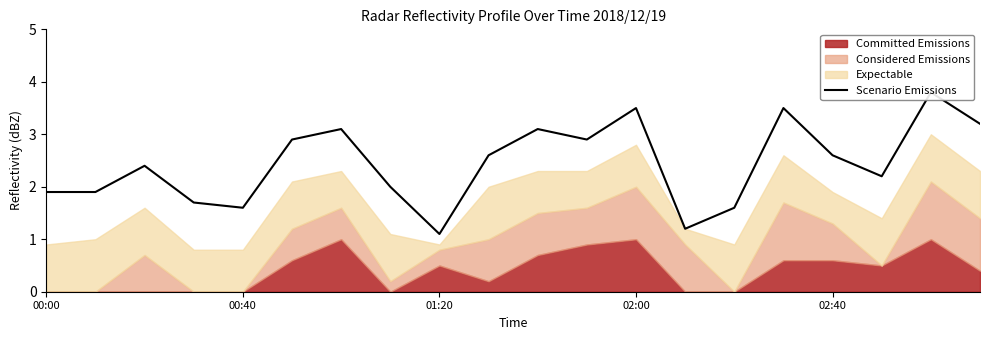

How many data points are above 2?

12